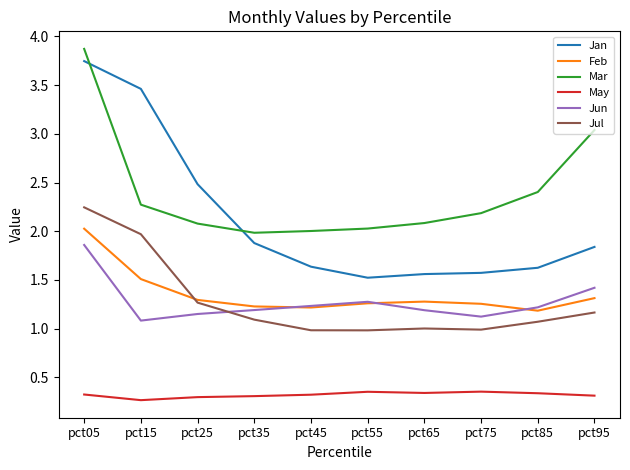

What is the greatest value displayed?

3.9